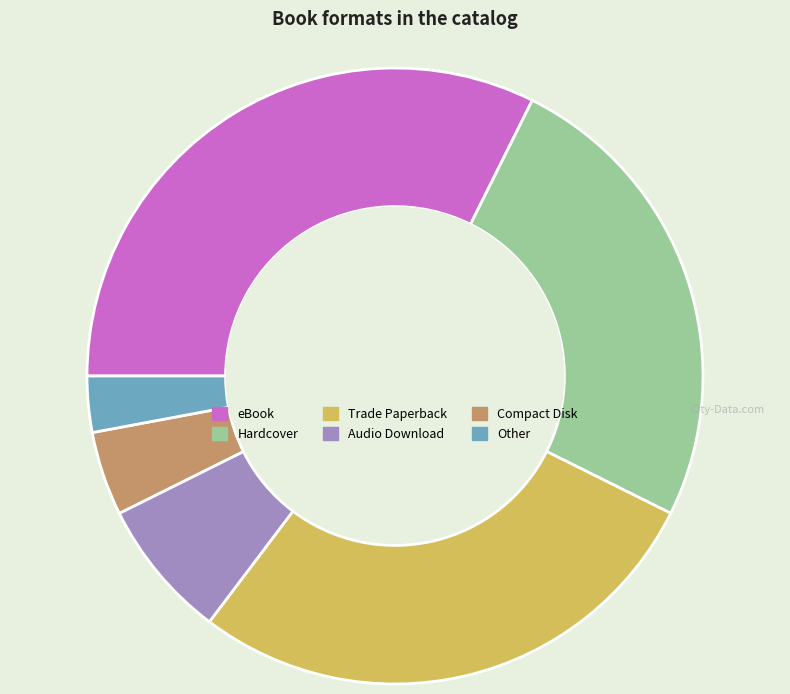

How many slices are in this pie chart?

6